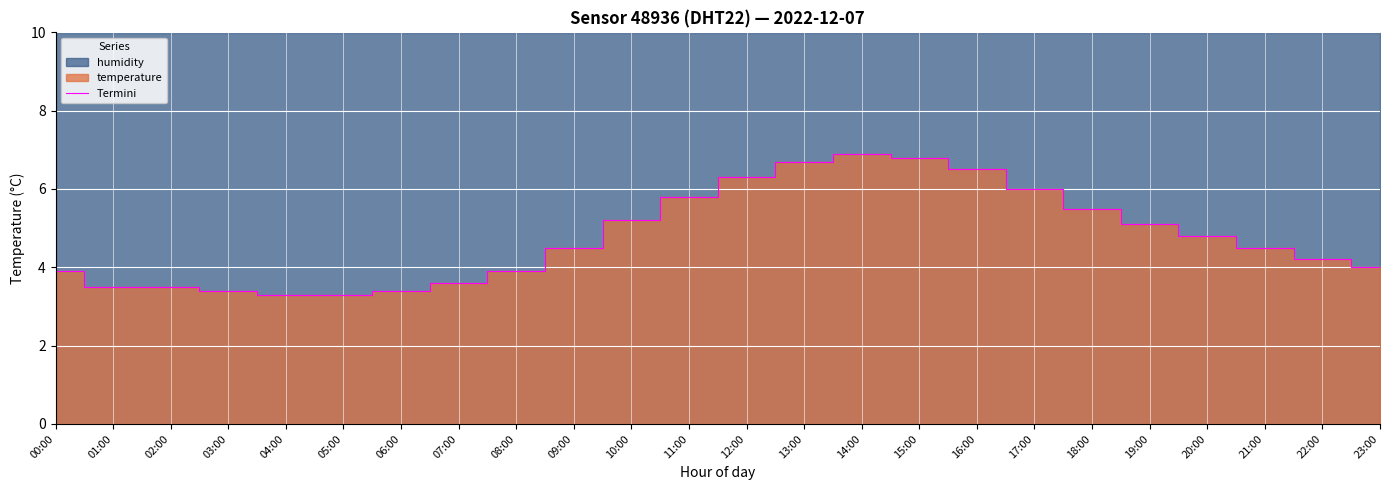

Is it true that Termini equals 11.0 at 14:00?

False